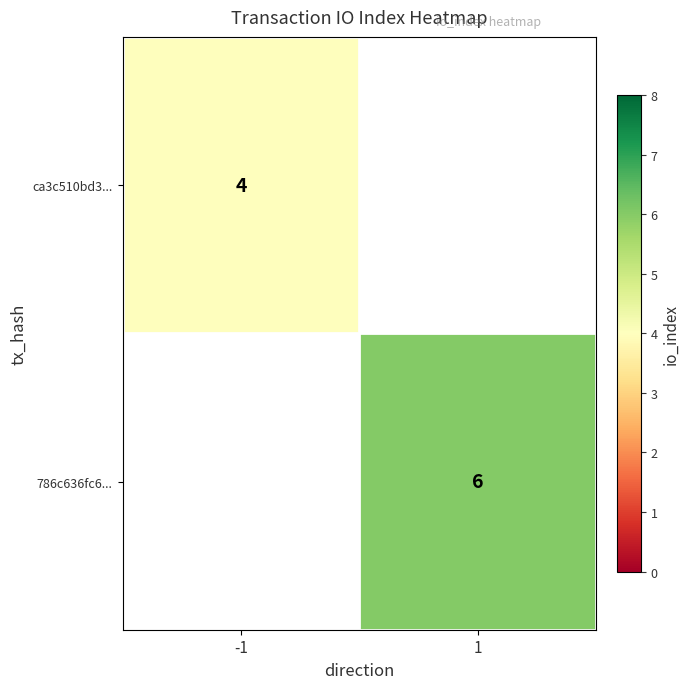

The ca3c510bd3... series shows 2 at -1. True or false?

False